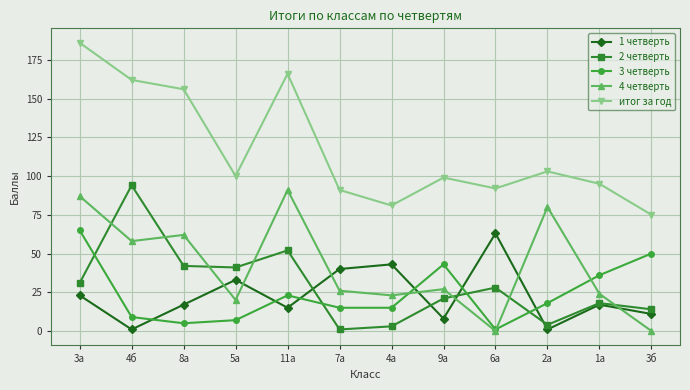

Reading left to right, transcribe all the data shown in this chart.

1 четверть: 3а=23	4б=1	8а=17	5а=33	11а=15	7а=40	4а=43	9а=8	6а=63	2а=1	1а=17	3б=11
2 четверть: 3а=31	4б=94	8а=42	5а=41	11а=52	7а=1	4а=3	9а=21	6а=28	2а=4	1а=18	3б=14
3 четверть: 3а=65	4б=9	8а=5	5а=7	11а=23	7а=15	4а=15	9а=43	6а=1	2а=18	1а=36	3б=50
4 четверть: 3а=87	4б=58	8а=62	5а=20	11а=91	7а=26	4а=23	9а=27	6а=0	2а=80	1а=24	3б=0
итог за год: 3а=186	4б=162	8а=156	5а=100	11а=166	7а=91	4а=81	9а=99	6а=92	2а=103	1а=95	3б=75